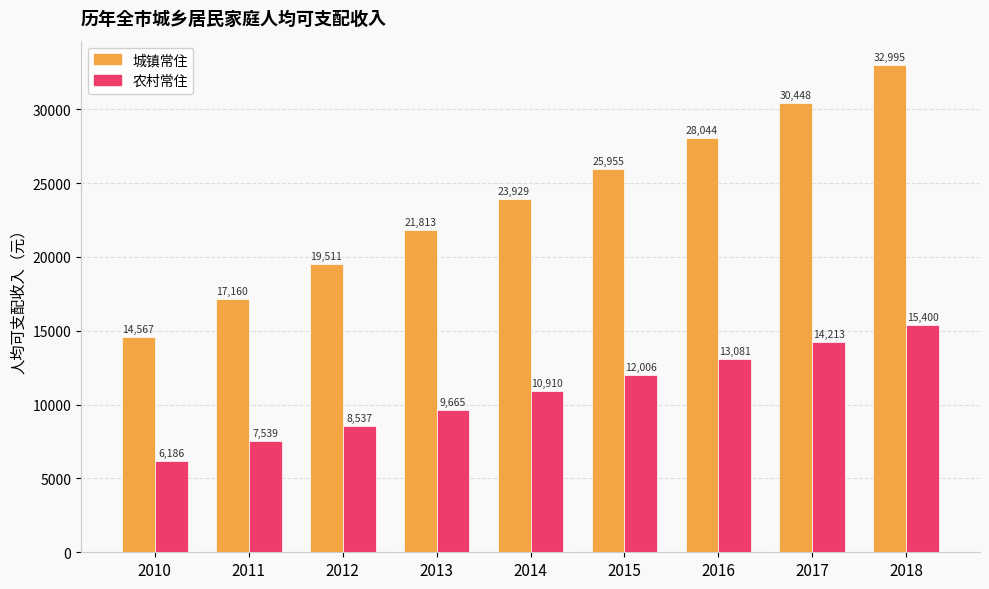

List the series in order of their overall mean, lowest first.

农村常住, 城镇常住